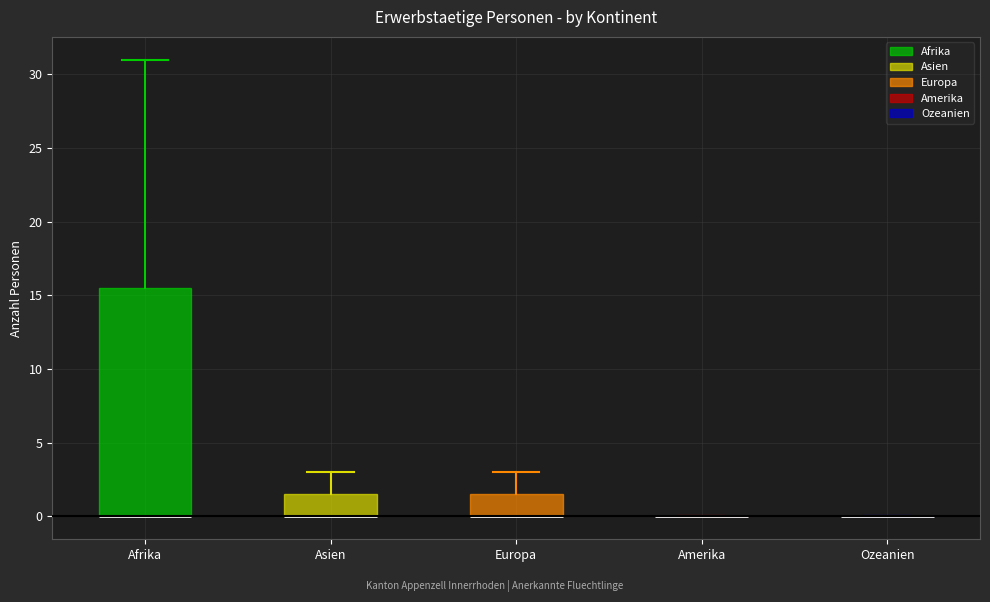

Reading left to right, read every box against the y-axis: the position of its median line, the range the box covers, and the ends of its whiskers. The values are not printed on the chart, so give them approximately, as read against the axis.

Afrika: median 0.0 (drawn on the box's lower edge), box 0.0 to 15.5, whiskers 0.0 to 31.0
Asien: median 0.0 (drawn on the box's lower edge), box 0.0 to 1.5, whiskers 0.0 to 3.0
Europa: median 0.0 (drawn on the box's lower edge), box 0.0 to 1.5, whiskers 0.0 to 3.0
Amerika: box collapsed to a line at 0.0, whiskers 0.0 to 0.0
Ozeanien: box collapsed to a line at 0.0, whiskers 0.0 to 0.0